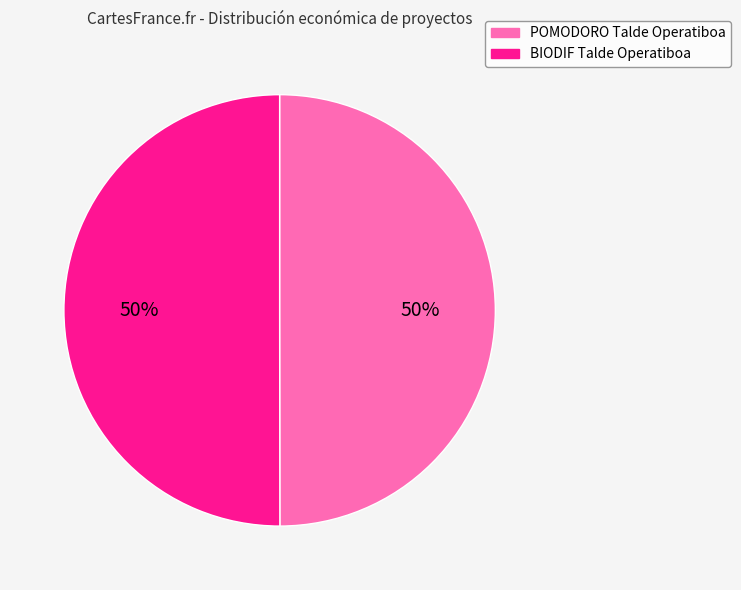

To the nearest percent, what is the average slice percentage?

50%